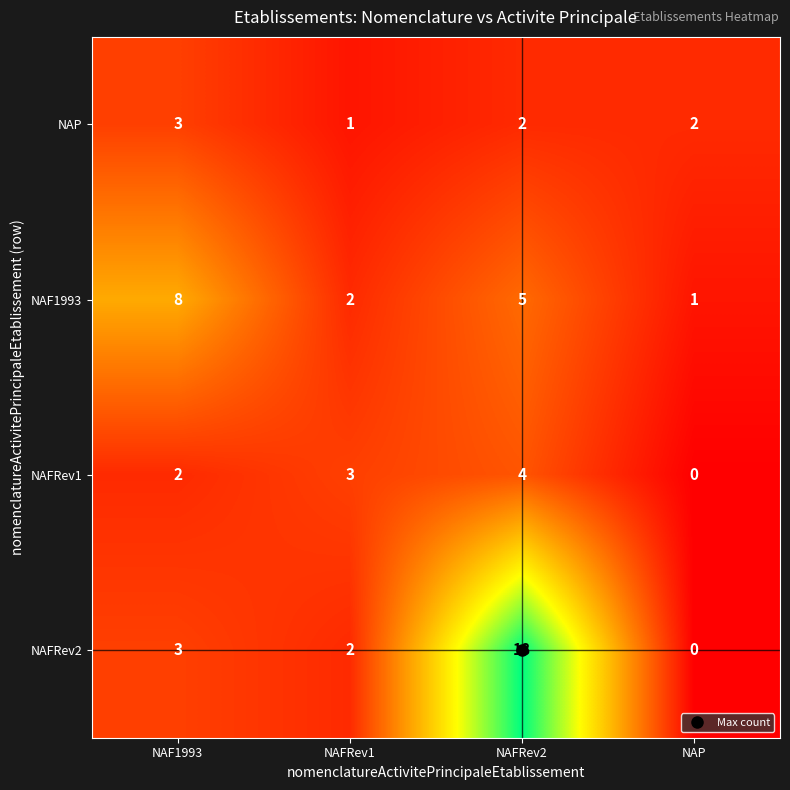

What is the approximate value of NAFRev2 at NAF1993, to the nearest 5?

5